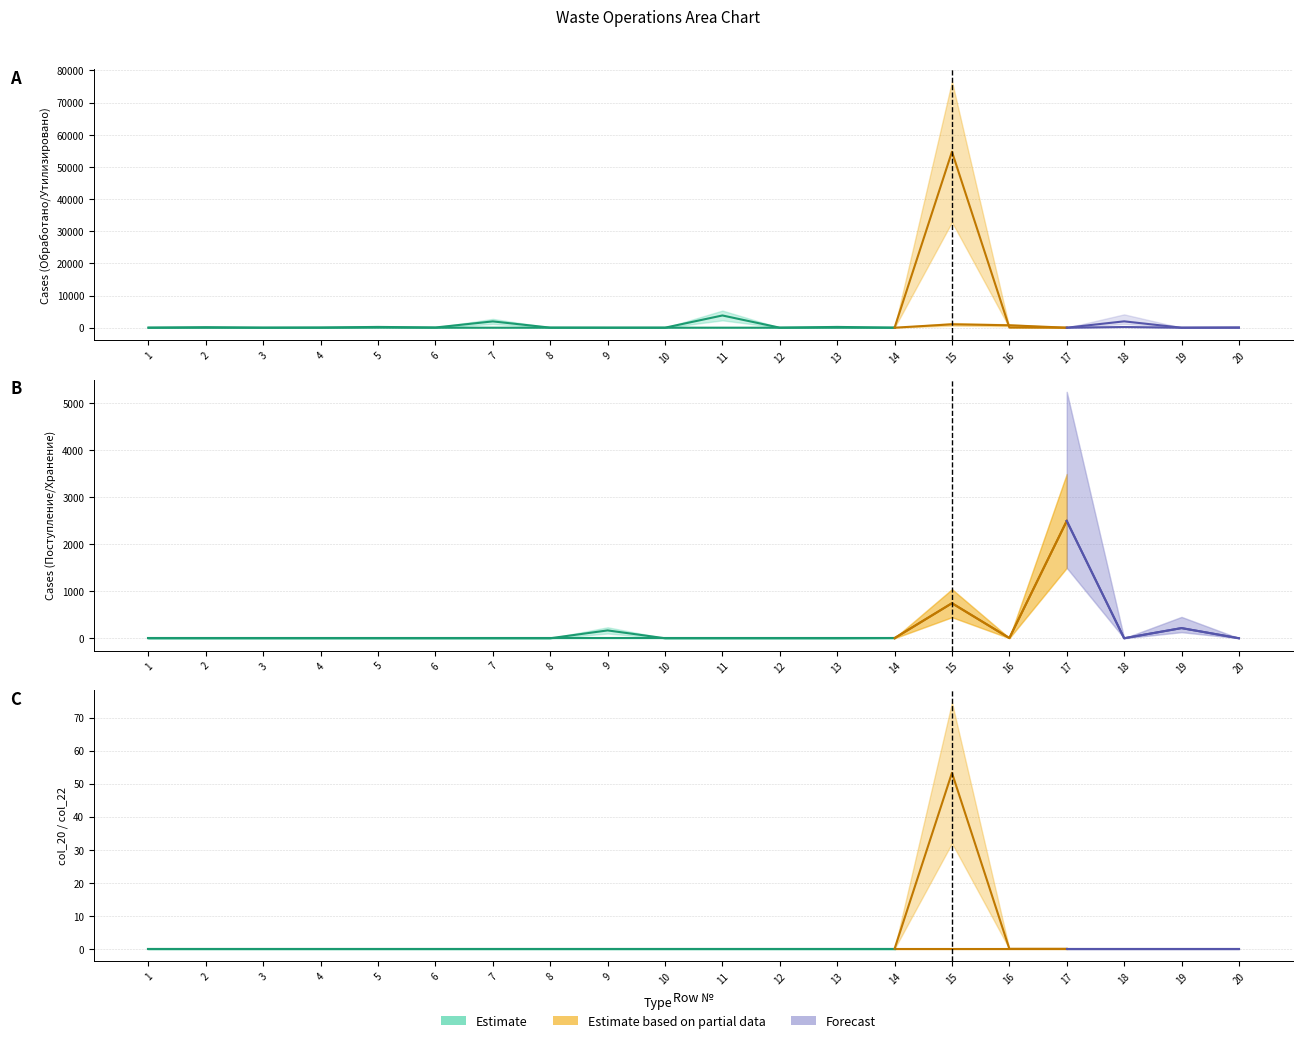

Reading left to right, list all the values displayed in this chart.

col_18: 0.0	0.0	0.0	0.0	35.1	0.0	0.0	0.0	0.0	0.0	0.0	0.0	0.0	0.0	1047.7	749.9	0.0	210.1	0.0	0.0
col_6: 0.0	0.0	0.0	0.0	0.0	0.0	0.0	0.0	166.8	0.0	0.0	0.0	0.0	4.9	747.1	4.3	2497.1	0.0	216.1	0.0
col_13: 0.0	146.0	1.2	44.0	239.7	60.7	1957.9	20.0	0.0	0.0	3800.0	4.4	240.0	0.0	54733.5	58.0	0.0	1973.4	0.0	73.0
col_26: 0.0	0.0	0.0	0.0	0.0	0.0	0.0	0.0	0.0	0.0	0.0	0.0	0.0	0.0	744.0	3.3	2497.1	0.0	216.1	0.0
col_20: 0.0	0.0	0.0	0.0	0.0	0.0	0.0	0.0	0.0	0.0	0.0	0.0	0.0	0.0	0.0	0.0	0.0	0.0	0.0	0.0
col_22: 0.0	0.0	0.0	0.0	0.0	0.0	0.0	0.0	0.0	0.0	0.0	0.0	0.0	0.0	53.3	0.0	0.0	0.0	0.0	0.0